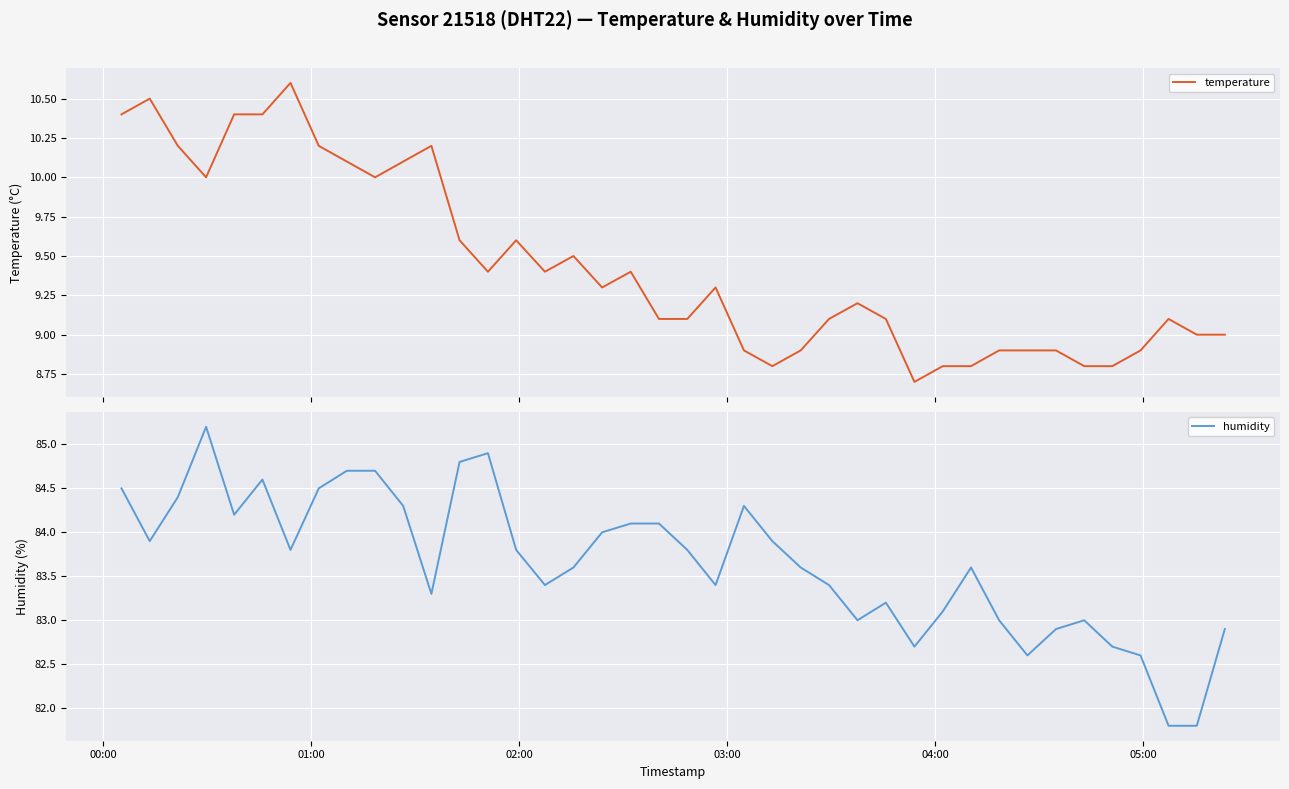

What is the maximum value for temperature?

10.6